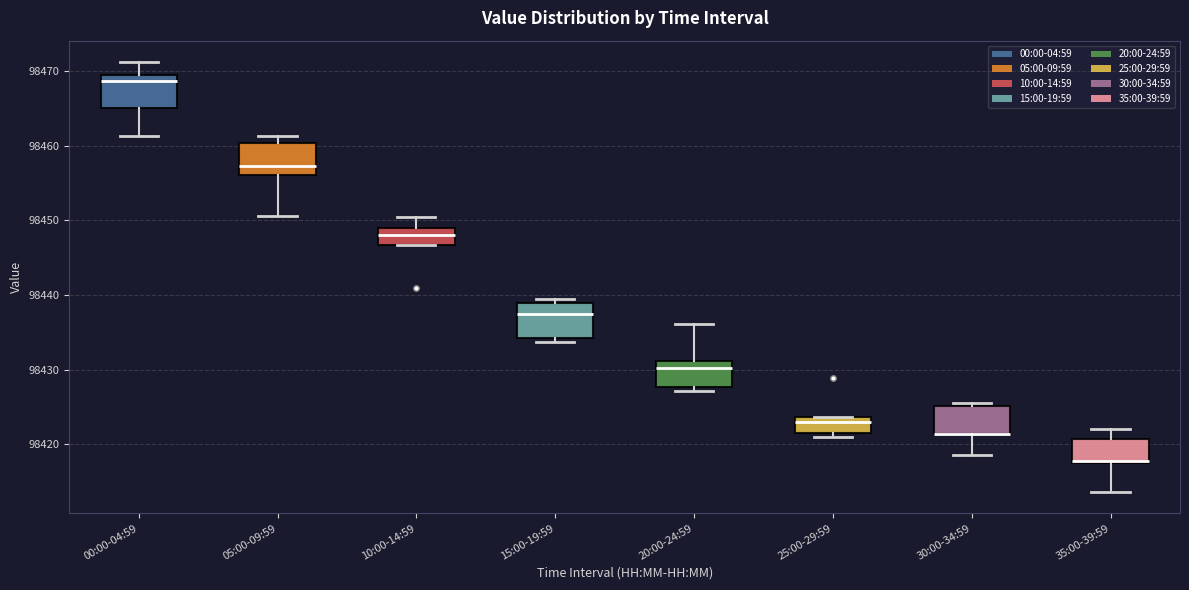

Reading left to right, read every box against the y-axis: the position of its median line, the range the box covers, and the ends of its whiskers. The values are not printed on the chart, so give them approximately, as read against the axis.

00:00-04:59: median 98469 (just below the box's upper edge), box 98465 to 98469, whiskers 98461 to 98471
05:00-09:59: median 98457, box 98456 to 98460, whiskers 98451 to 98461
10:00-14:59: median 98448, box 98447 to 98449, whiskers 98447 to 98450
15:00-19:59: median 98437, box 98434 to 98439, whiskers 98434 (just below the box's lower edge) to 98440
20:00-24:59: median 98430, box 98428 to 98431, whiskers 98427 to 98436
25:00-29:59: median 98423, box 98421 to 98424, whiskers 98421 (just below the box's lower edge) to 98424
30:00-34:59: median 98421 (drawn on the box's lower edge), box 98421 to 98425, whiskers 98419 to 98426
35:00-39:59: median 98418, box 98418 to 98421, whiskers 98414 to 98422